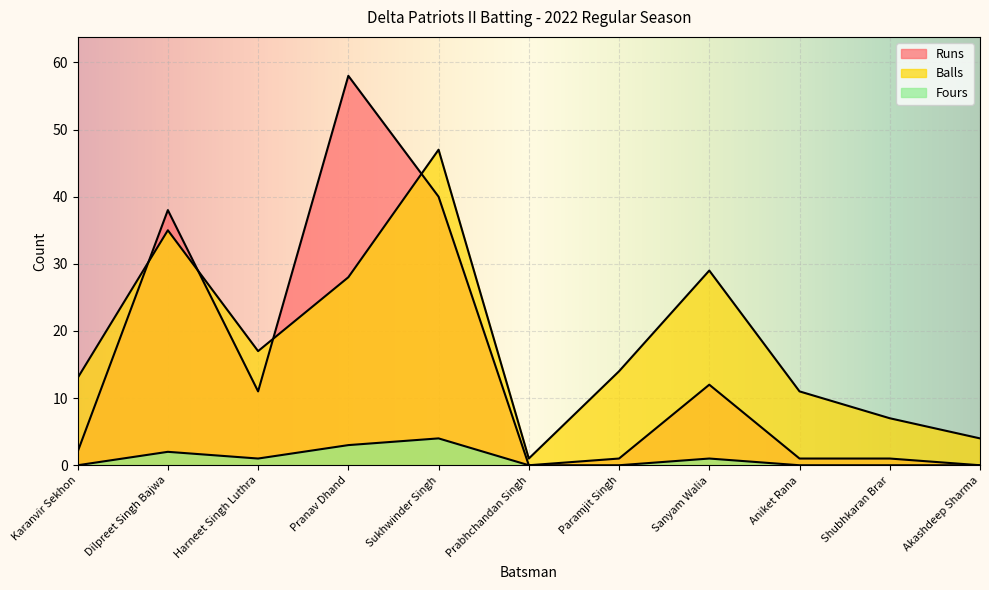

True or false: Runs has more than 0 interior local peaks.

True